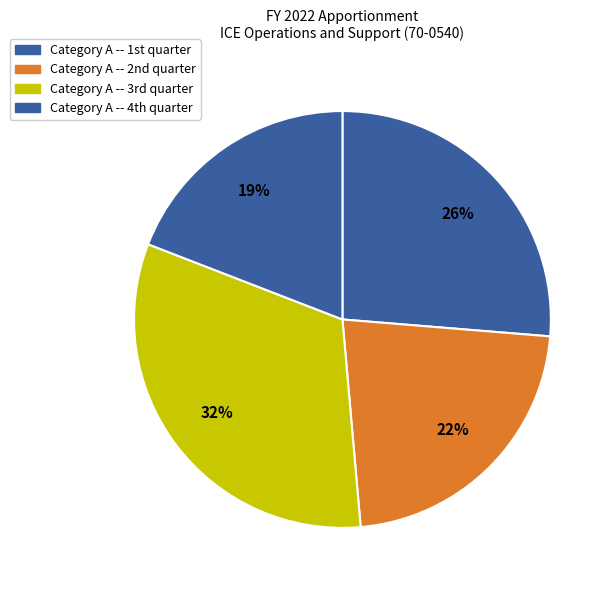

What is the smallest slice in the pie chart?

Category A -- 4th quarter